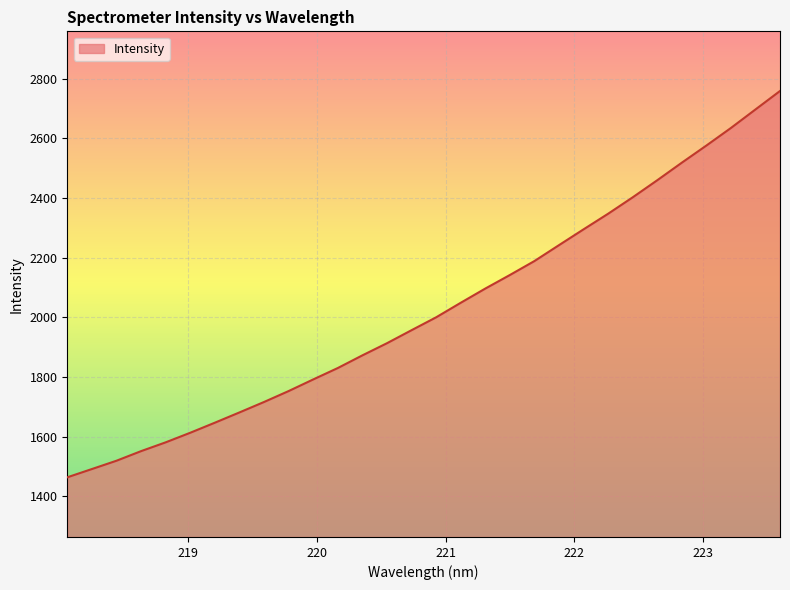

What is the smallest value displayed?

1463.9